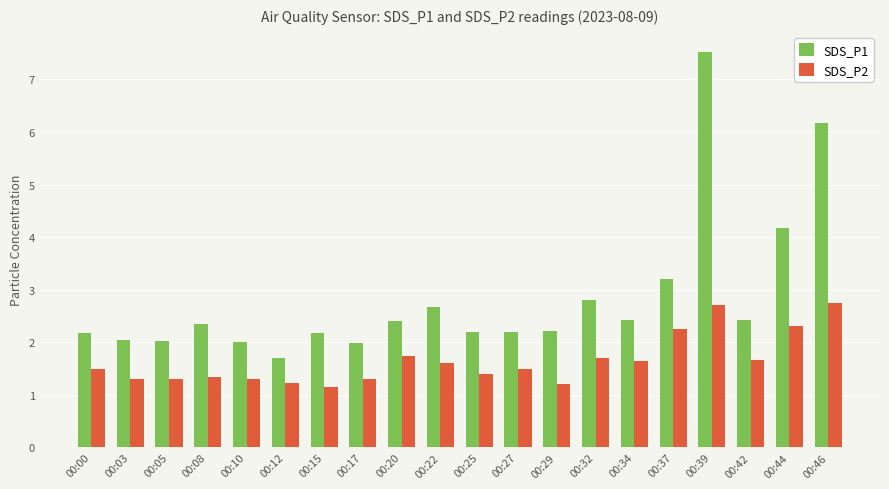

Count the number of categories in the chart.

20